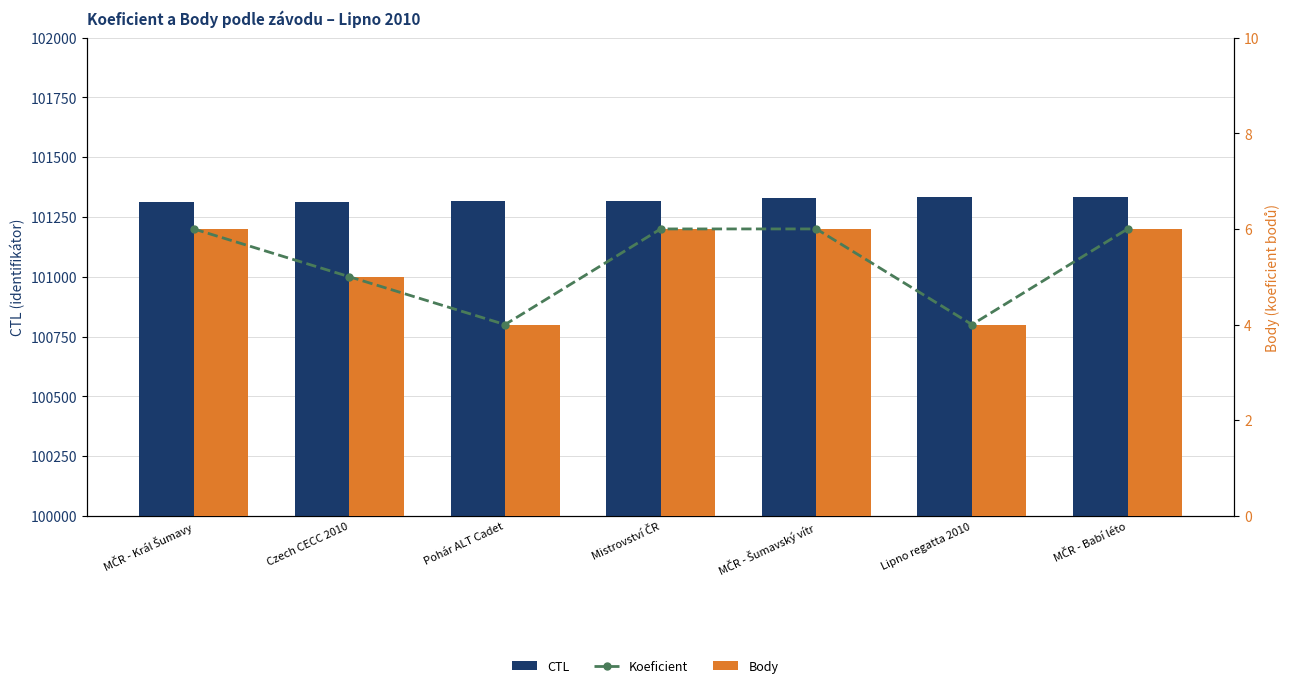

Is it true that Body equals 2 at MČR - Šumavský vítr?

False